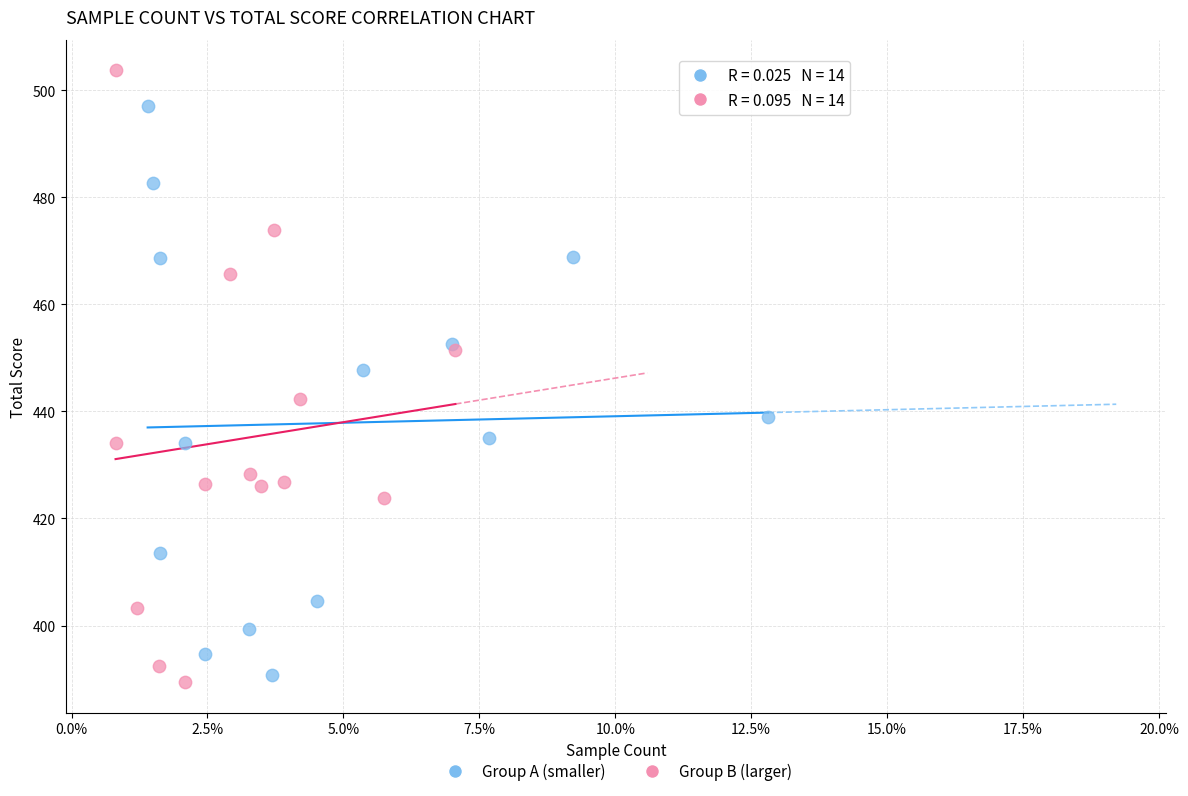

Which series contains the highest Y value?

Group B (larger)